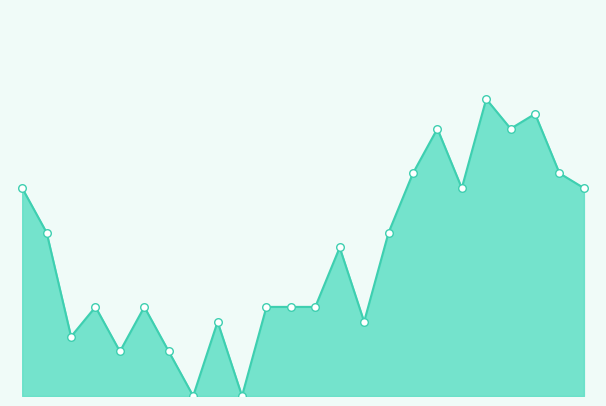

Does the chart have visible grid lines?

No